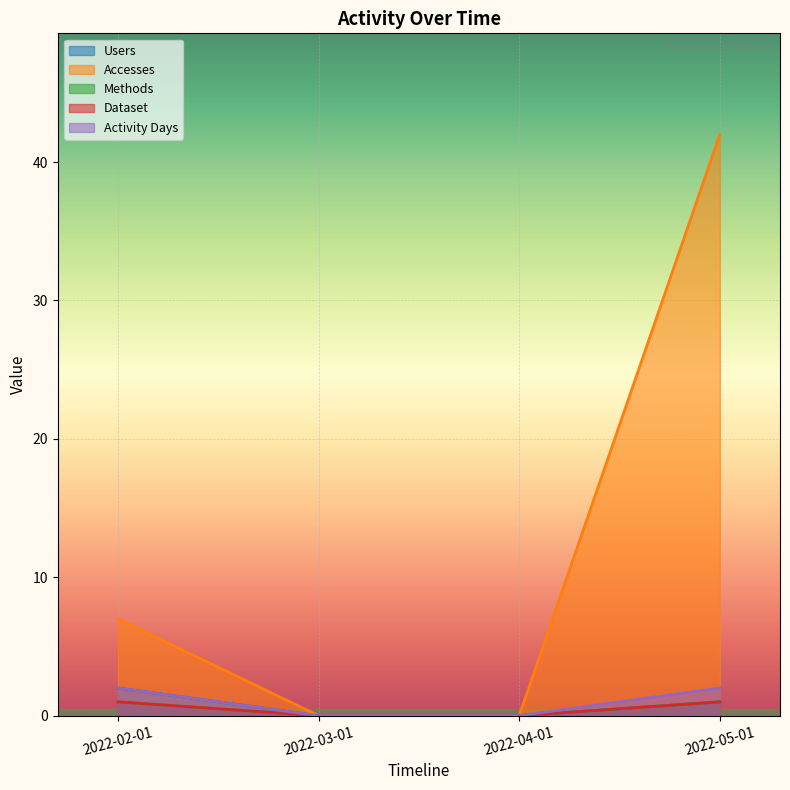

How many distinct data groups are displayed?

5